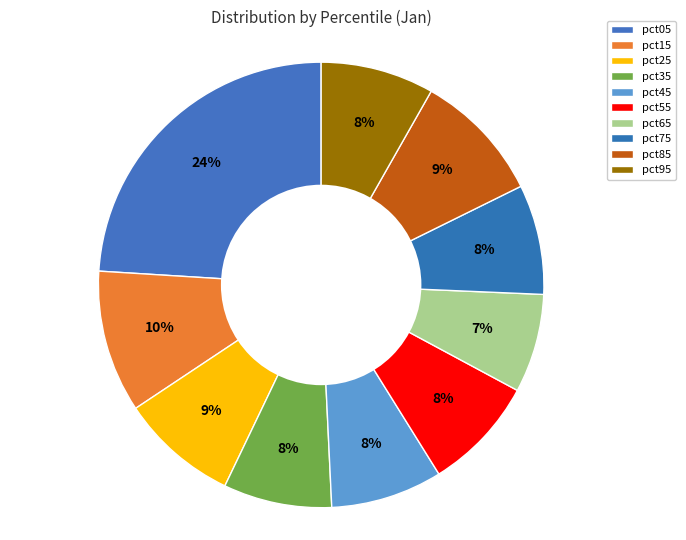

To the nearest percent, what percentage of the pie is pct05?

24%